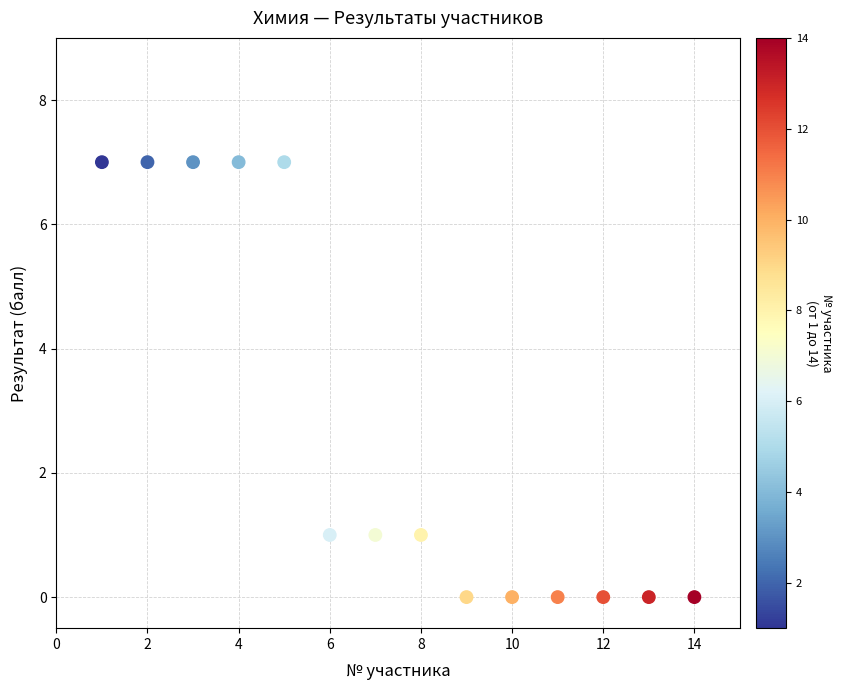

What is the range of Y values (max minus min)?

7